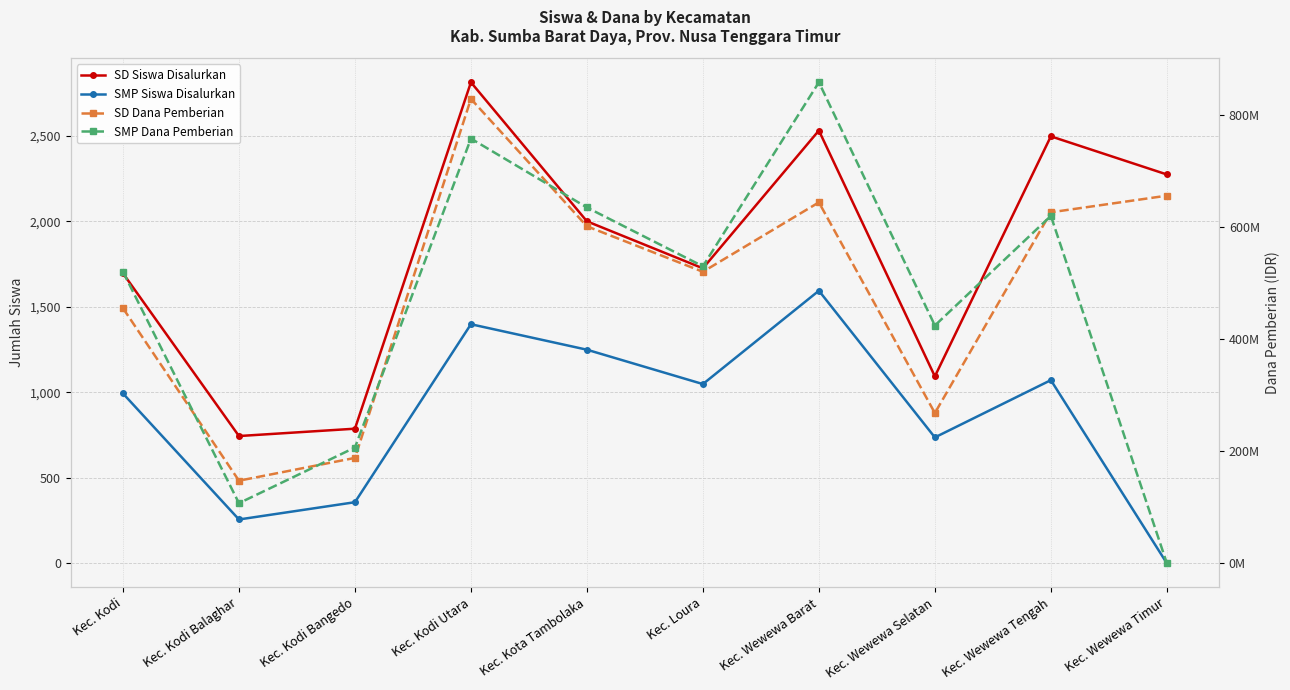

Reading right to left, list all the values displayed in this chart.

SD Siswa Disalurkan: Kec. Wewewa Timur=2274	Kec. Wewewa Tengah=2497	Kec. Wewewa Selatan=1093	Kec. Wewewa Barat=2531	Kec. Loura=1725	Kec. Kota Tambolaka=2000	Kec. Kodi Utara=2813	Kec. Kodi Bangedo=787	Kec. Kodi Balaghar=744	Kec. Kodi=1696
SMP Siswa Disalurkan: Kec. Wewewa Timur=0	Kec. Wewewa Tengah=1071	Kec. Wewewa Selatan=736	Kec. Wewewa Barat=1594	Kec. Loura=1048	Kec. Kota Tambolaka=1249	Kec. Kodi Utara=1398	Kec. Kodi Bangedo=357	Kec. Kodi Balaghar=256	Kec. Kodi=993
SD Dana Pemberian: Kec. Wewewa Timur=656325000	Kec. Wewewa Tengah=626625000	Kec. Wewewa Selatan=268200000	Kec. Wewewa Barat=644400000	Kec. Loura=520425000	Kec. Kota Tambolaka=601650000	Kec. Kodi Utara=829125000	Kec. Kodi Bangedo=188100000	Kec. Kodi Balaghar=147375000	Kec. Kodi=455400000
SMP Dana Pemberian: Kec. Wewewa Timur=0	Kec. Wewewa Tengah=620250000	Kec. Wewewa Selatan=424500000	Kec. Wewewa Barat=858750000	Kec. Loura=530250000	Kec. Kota Tambolaka=635250000	Kec. Kodi Utara=758250000	Kec. Kodi Bangedo=206625000	Kec. Kodi Balaghar=107250000	Kec. Kodi=520500000